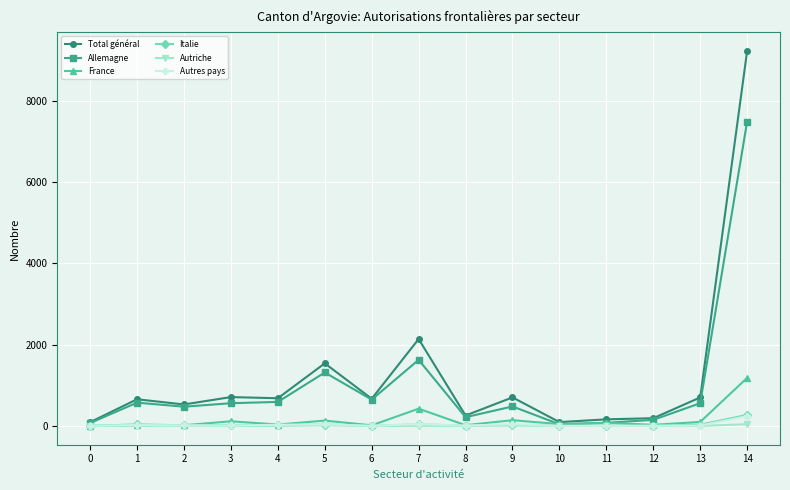

What is the value of the Total général point at the 3rd from the left?

529